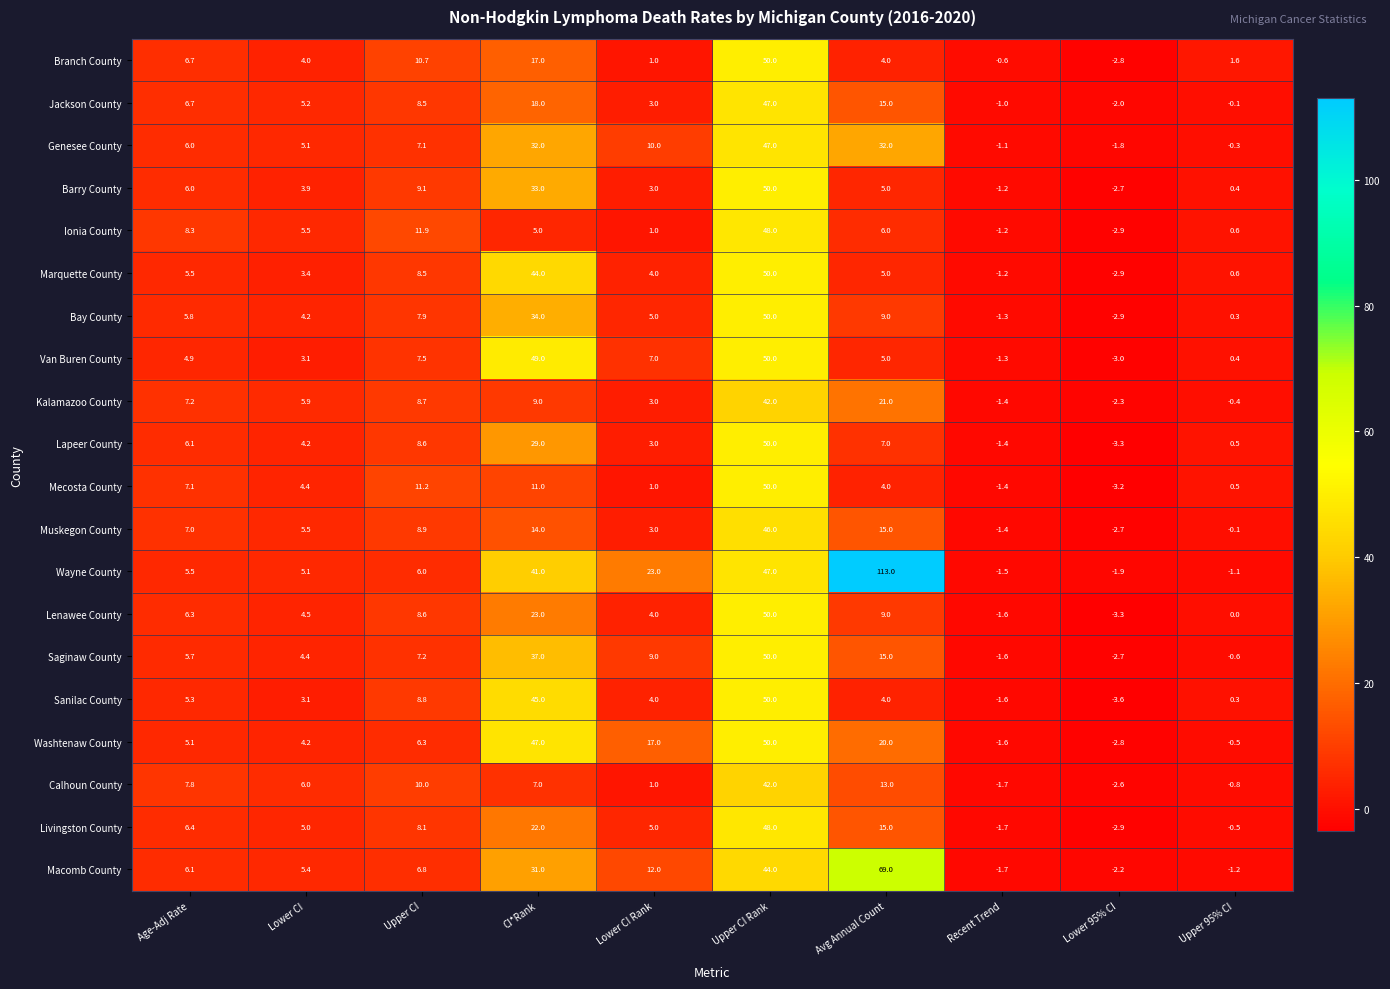

Rank the categories by Washtenaw County value from lowest to highest.

Lower 95% CI, Recent Trend, Upper 95% CI, Lower CI, Age-Adj Rate, Upper CI, Lower CI Rank, Avg Annual Count, CI*Rank, Upper CI Rank